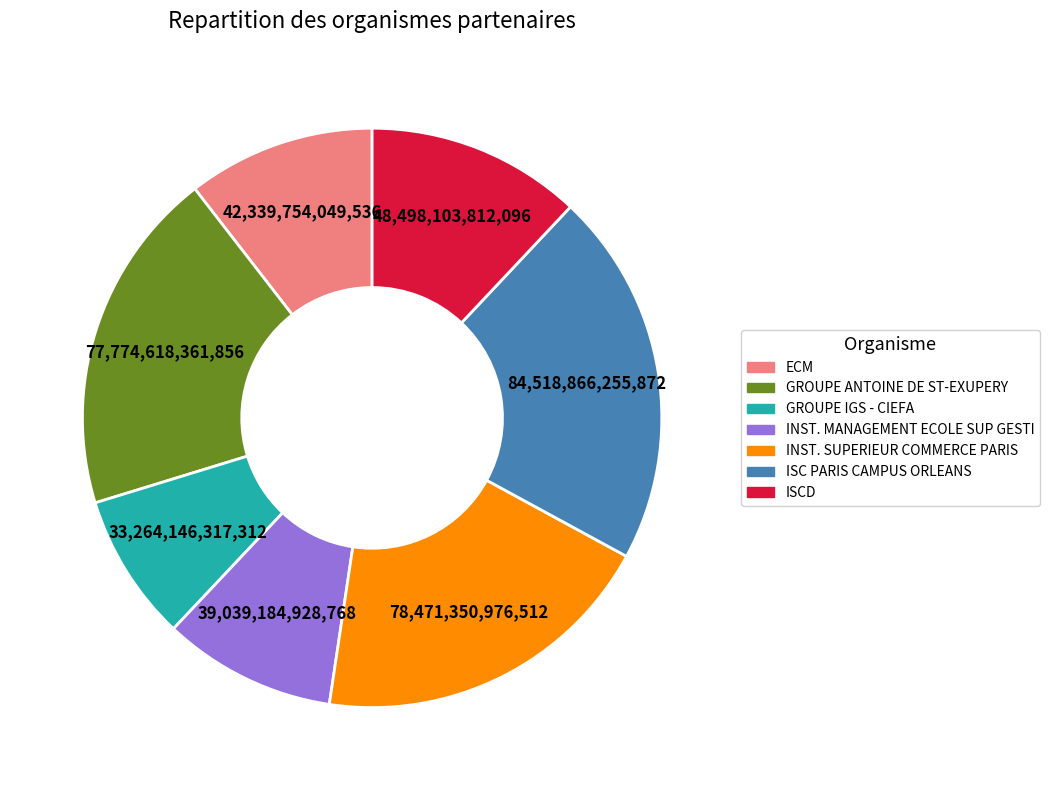

Does any single category account for the majority?

No